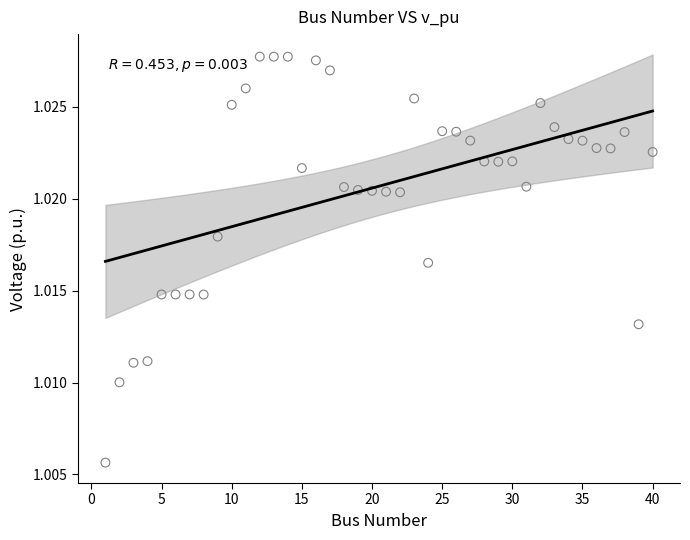

What is the range of X values (max minus min)?

39.0